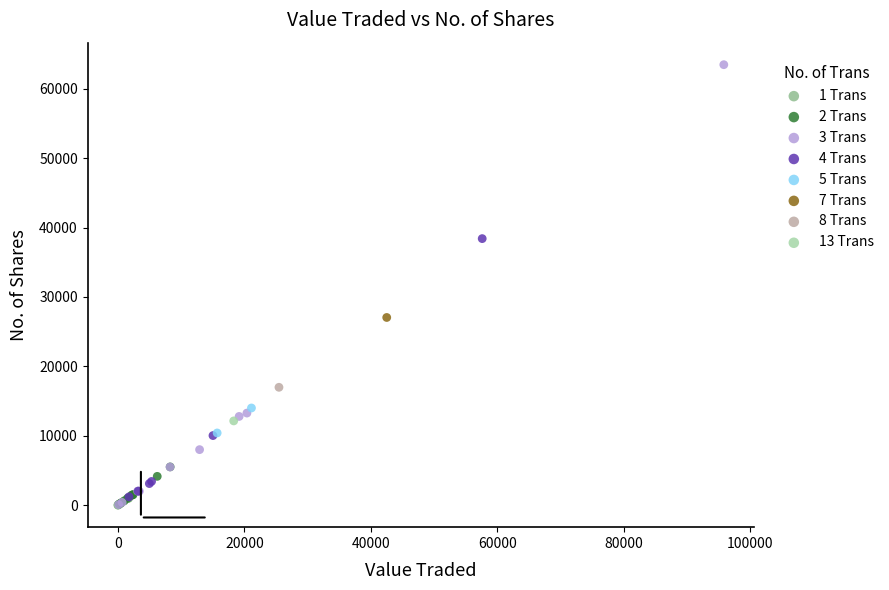

What are all the series names shown in the legend?

1 Trans, 2 Trans, 3 Trans, 4 Trans, 5 Trans, 7 Trans, 8 Trans, 13 Trans